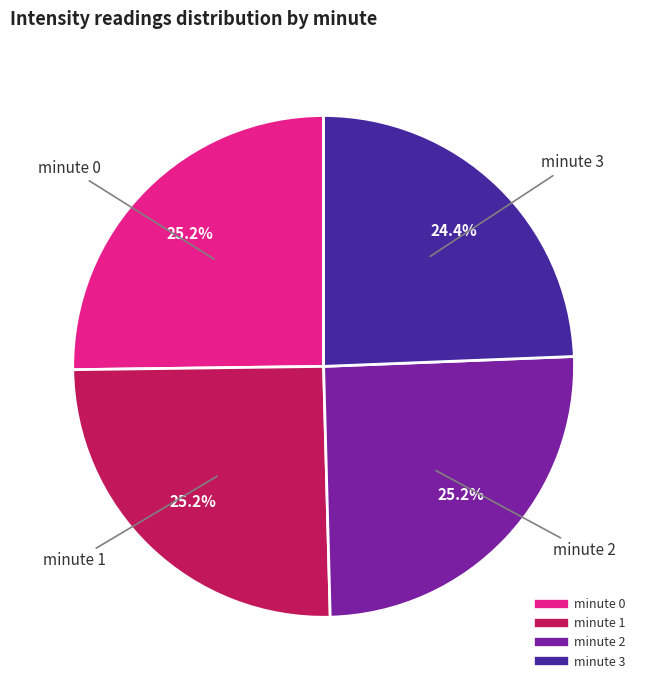

True or false: minute 1 accounts for 34% of the total.

False